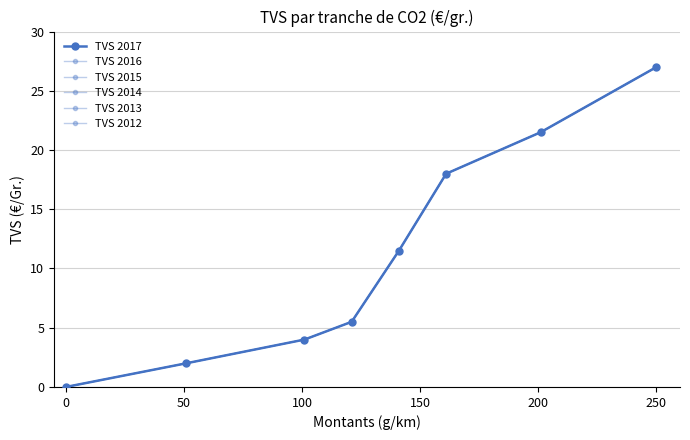

At which label is TVS 2014 closest to 13?

150